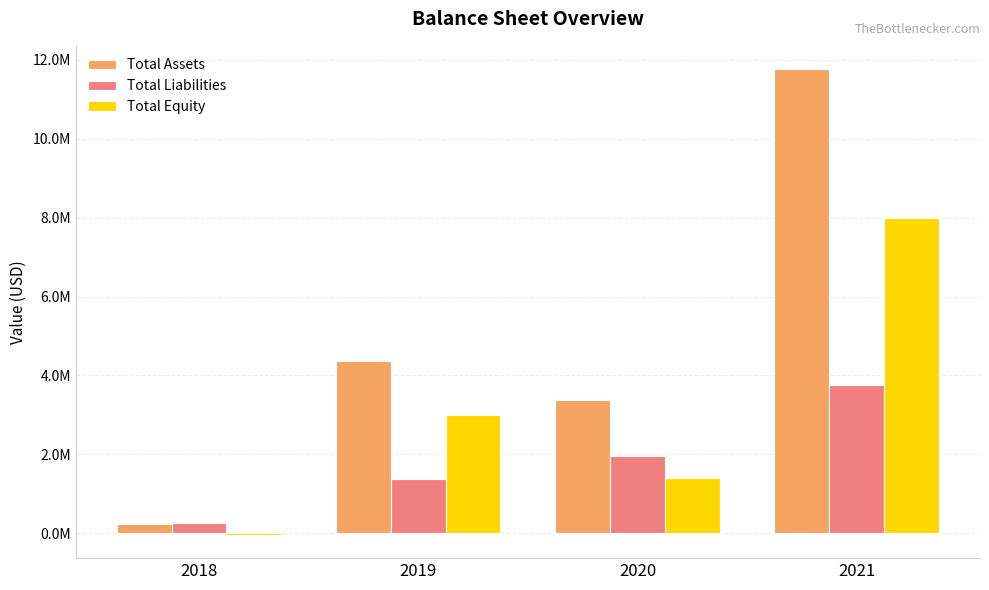

The Total Liabilities series shows 1375584 at 2019. True or false?

True